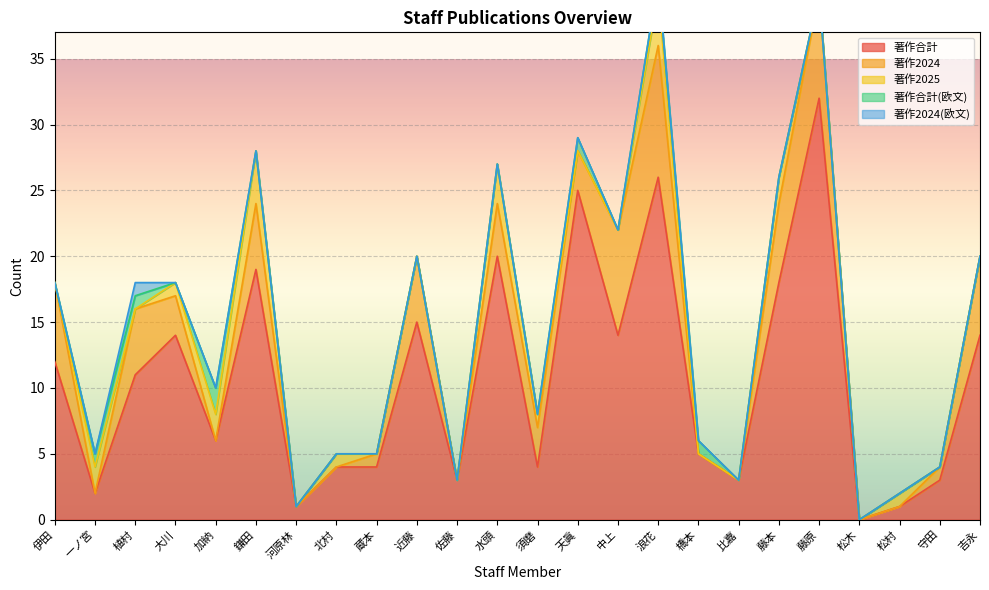

Where is 著作合計 nearest to the value 16?

近藤